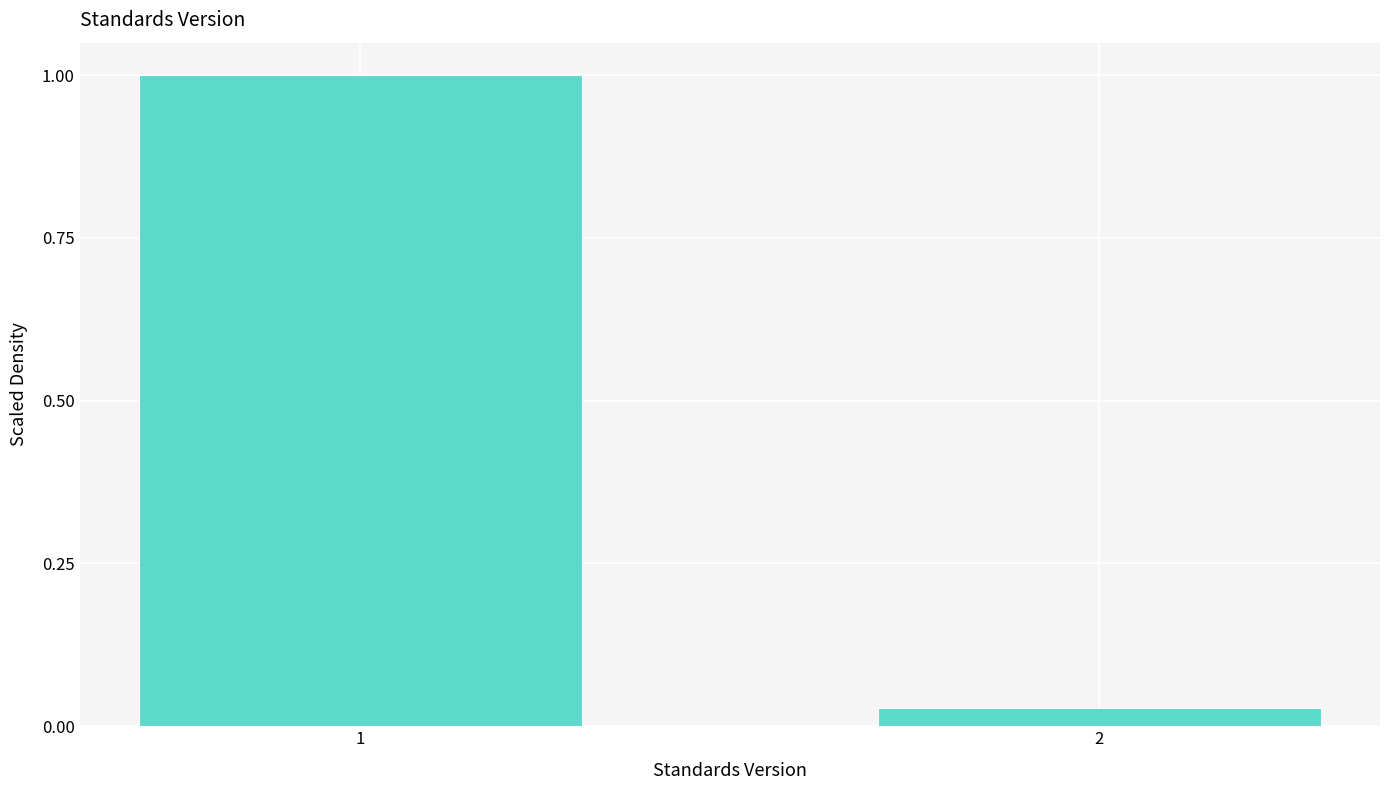

Rank the categories by value from highest to lowest.

1, 2